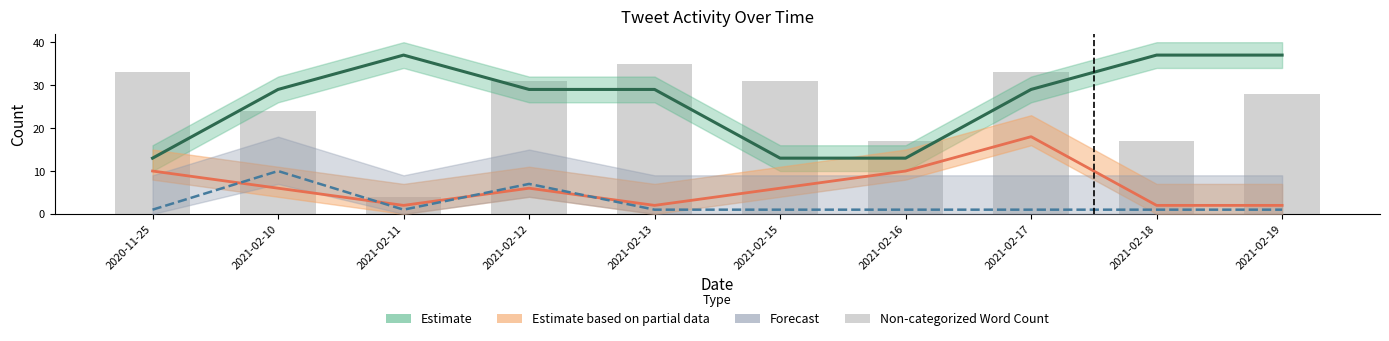

Between 2021-02-19 and 2021-02-12, which is larger?

2021-02-19